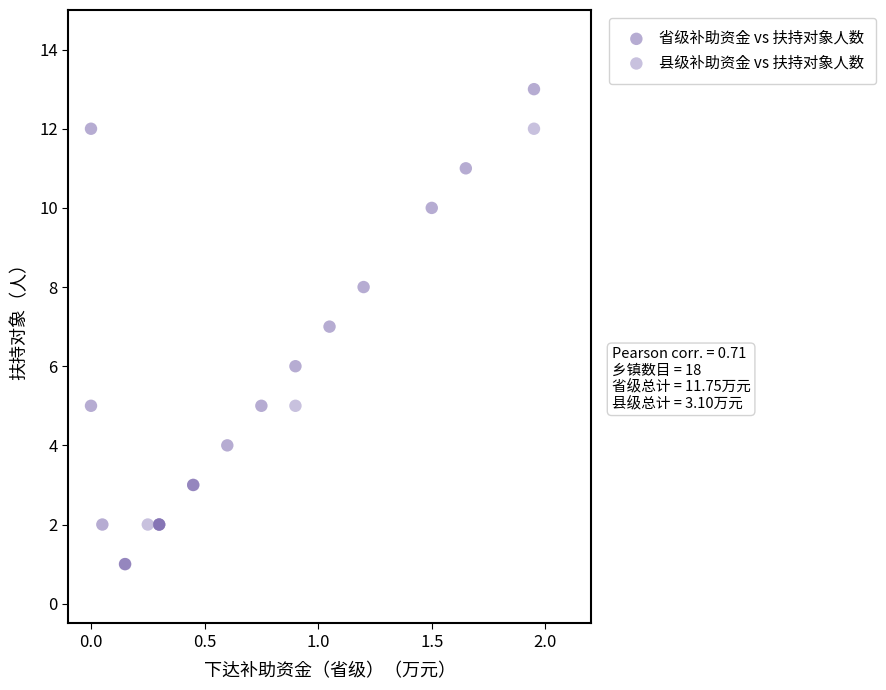

Which series reaches the minimum Y coordinate?

省级补助资金 vs 扶持对象人数